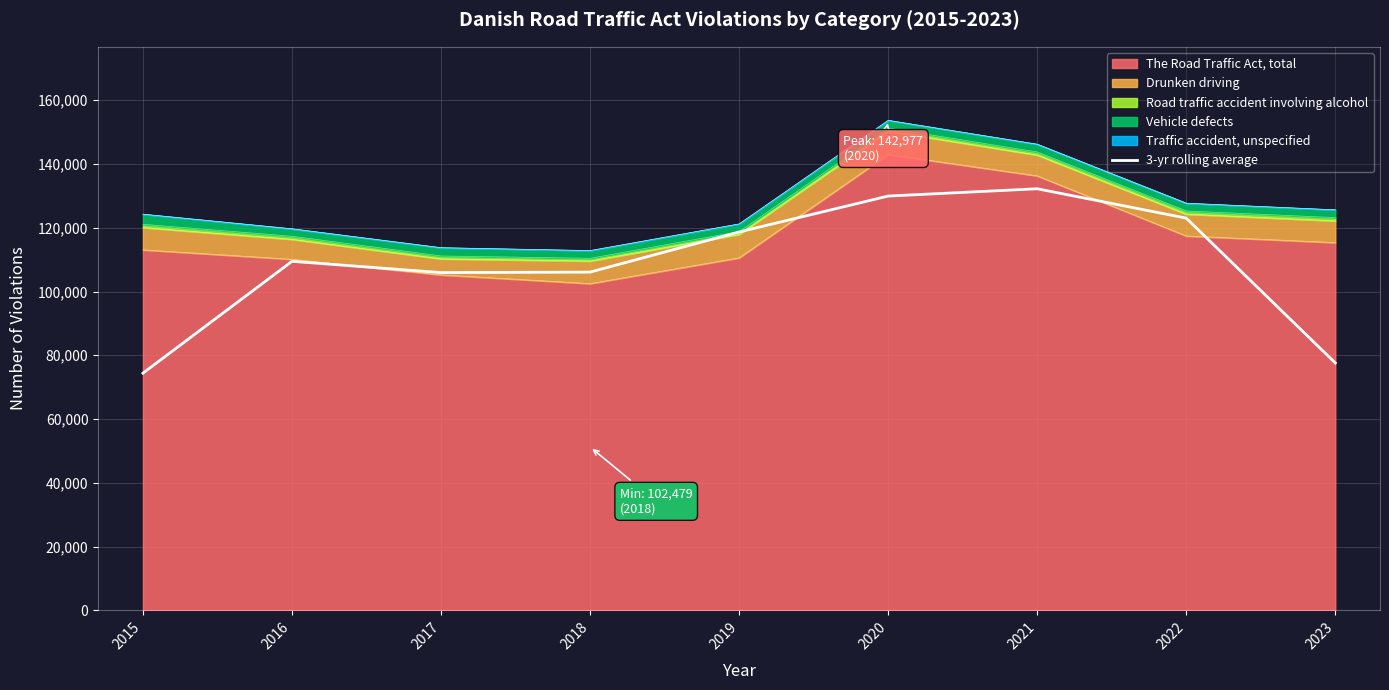

True or false: the data shows 166005.9 at 2017.

False